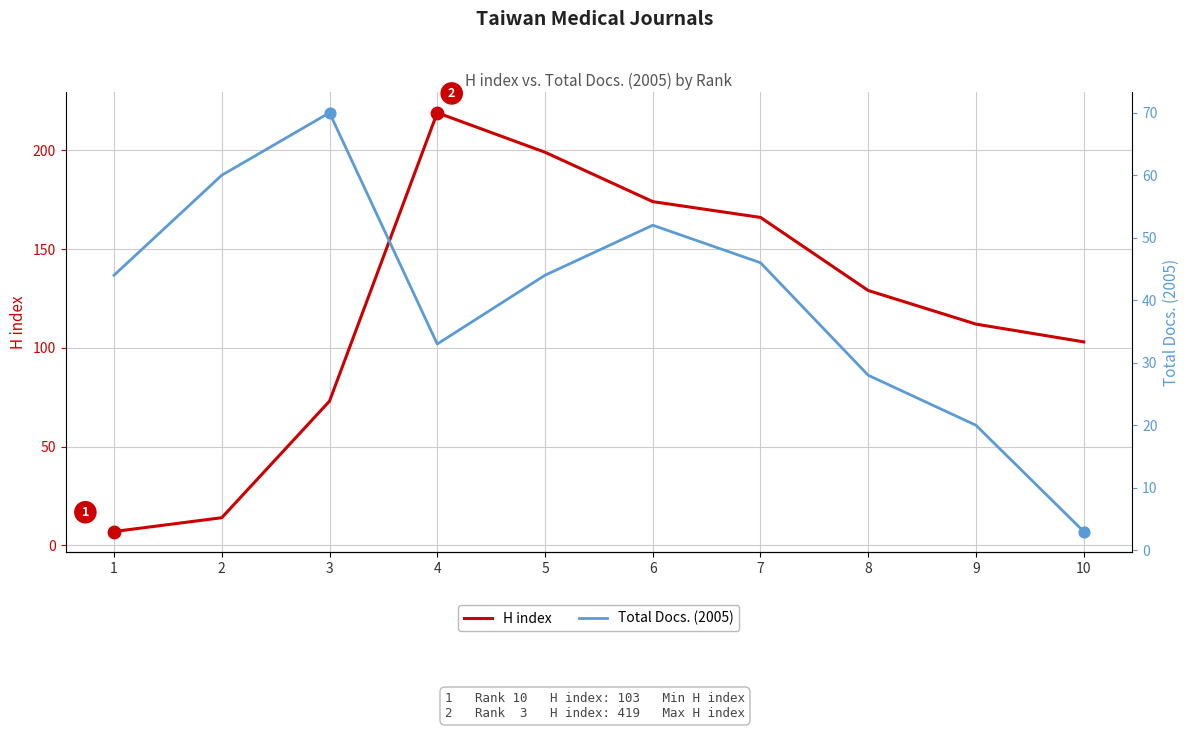

Which series contains the highest Y value?

H index